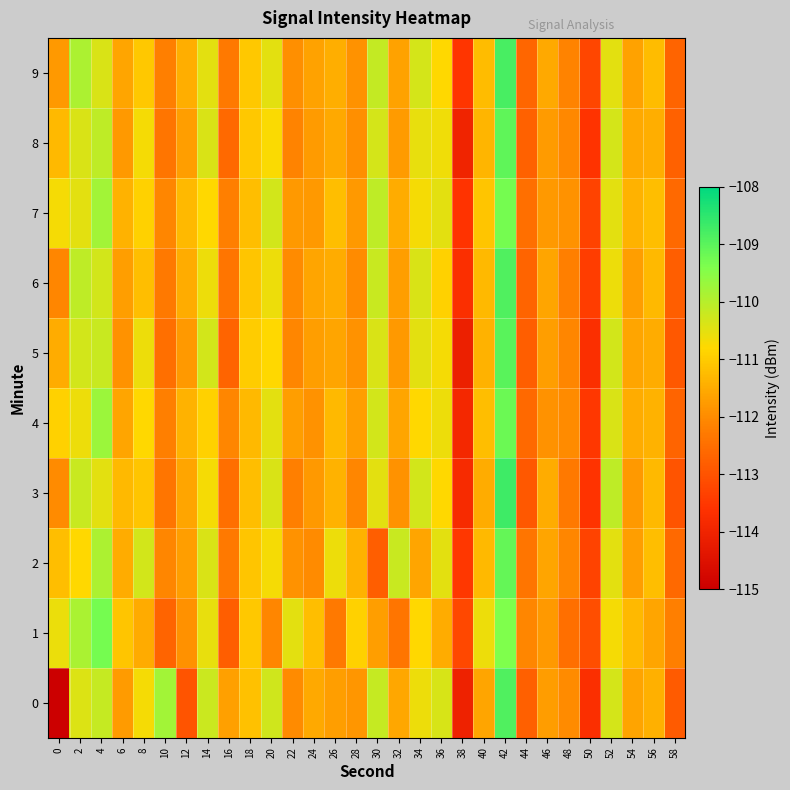

At 4, list the series in order from smallest to largest.

3, 9, 6, 5, 0, 8, 2, 7, 4, 1